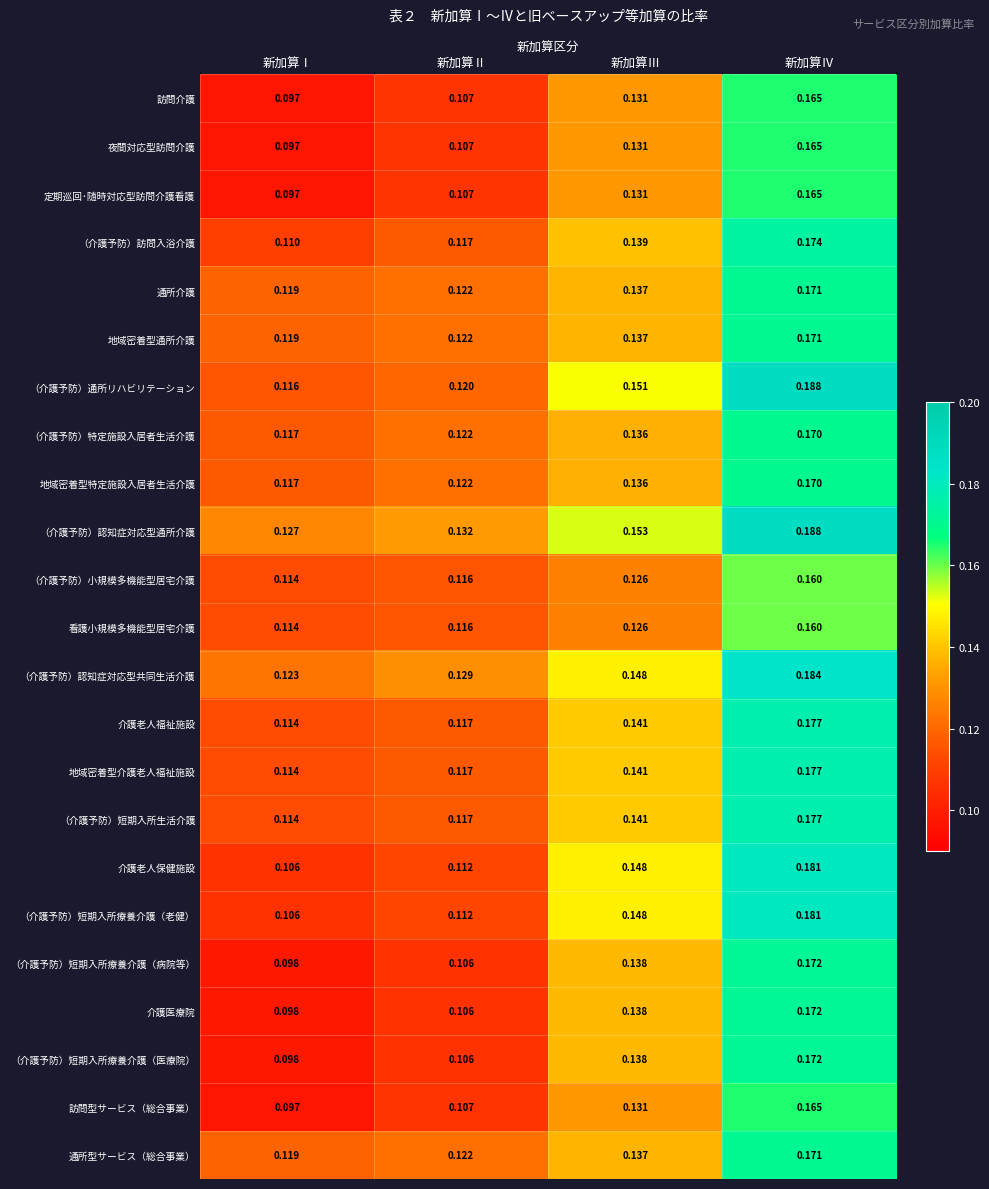

List the labels in order of （介護予防）認知症対応型通所介護 value, largest first.

新加算Ⅳ, 新加算Ⅲ, 新加算Ⅱ, 新加算Ⅰ